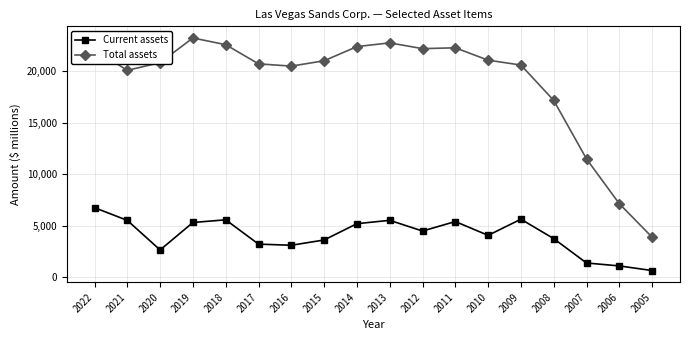

Which category has the highest value in the Current assets series?

2022